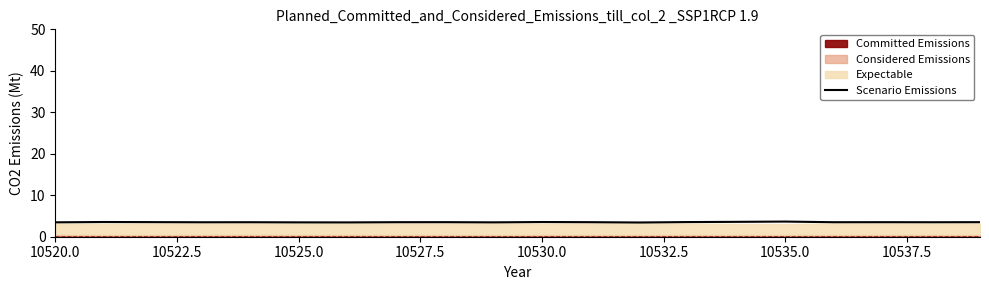

How many points are higher than both their immediate neighbors (excluding endpoints)?

6